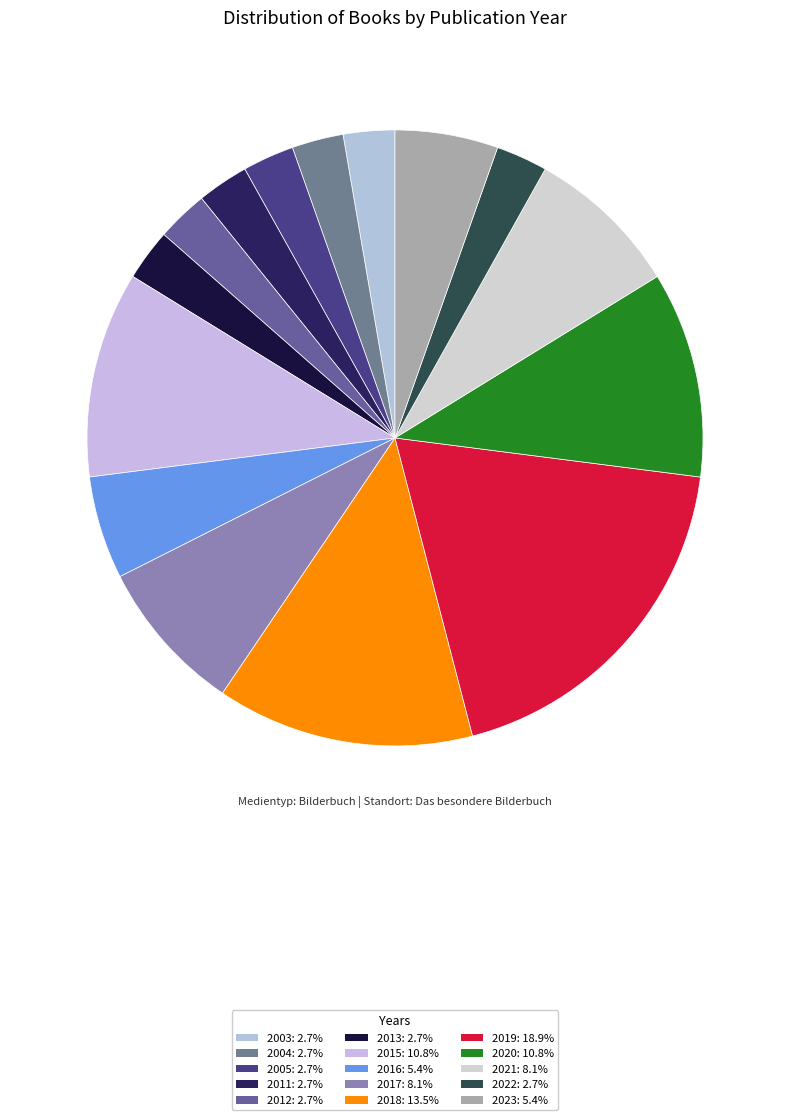

How many segments does this pie chart have?

15